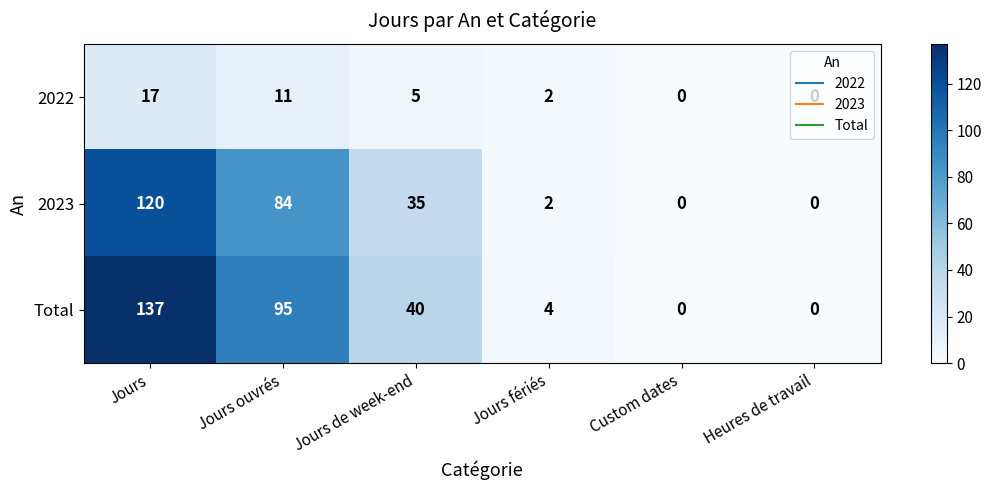

Count the number of categories in the chart.

6